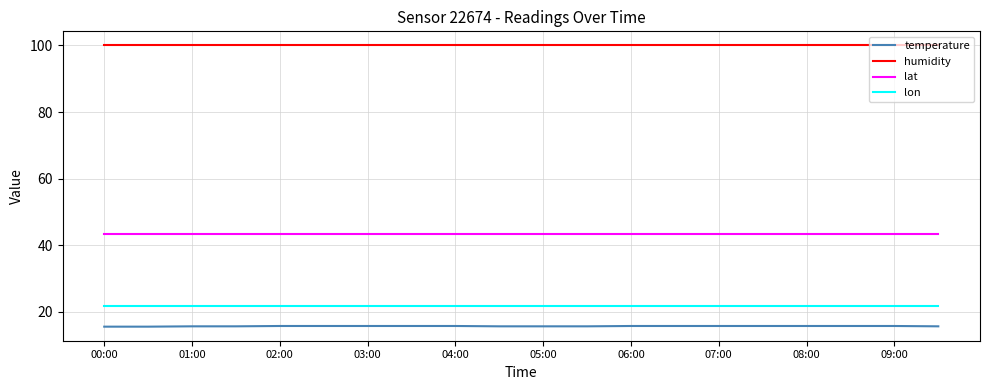

True or false: lat and humidity cross at least once.

False